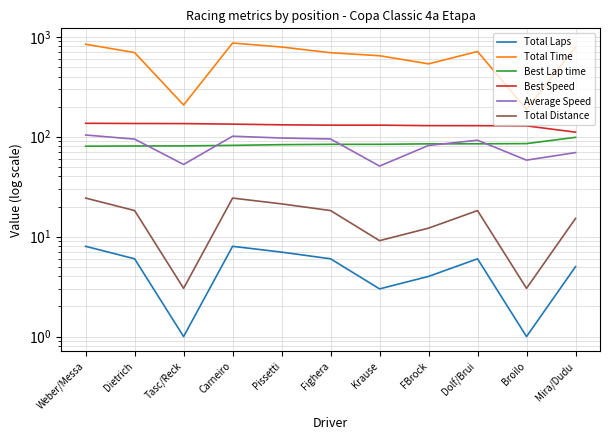

What is the maximum value shown in the chart?

865.7